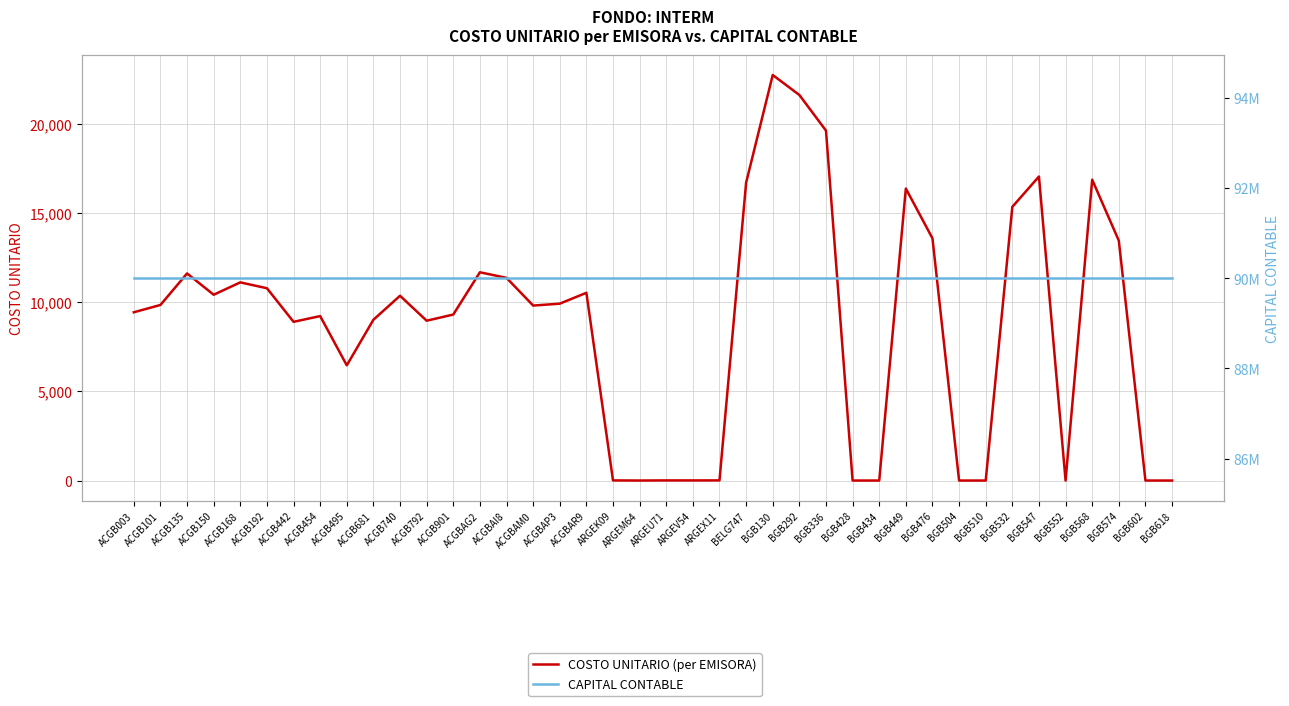

What are all the series names shown in the legend?

COSTO UNITARIO (per EMISORA), CAPITAL CONTABLE